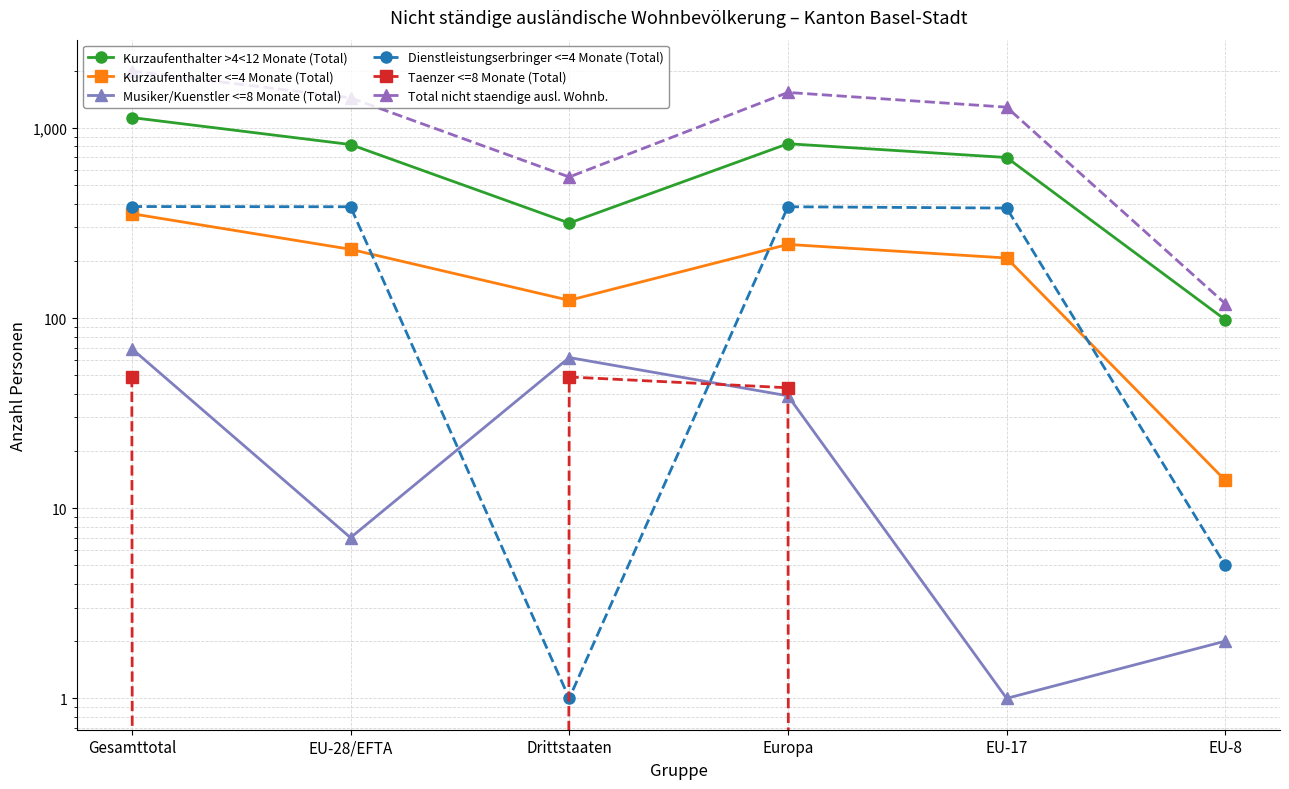

What is the difference between the maximum and minimum values in the Musiker/Kuenstler <=8 Monate (Total) series?

68